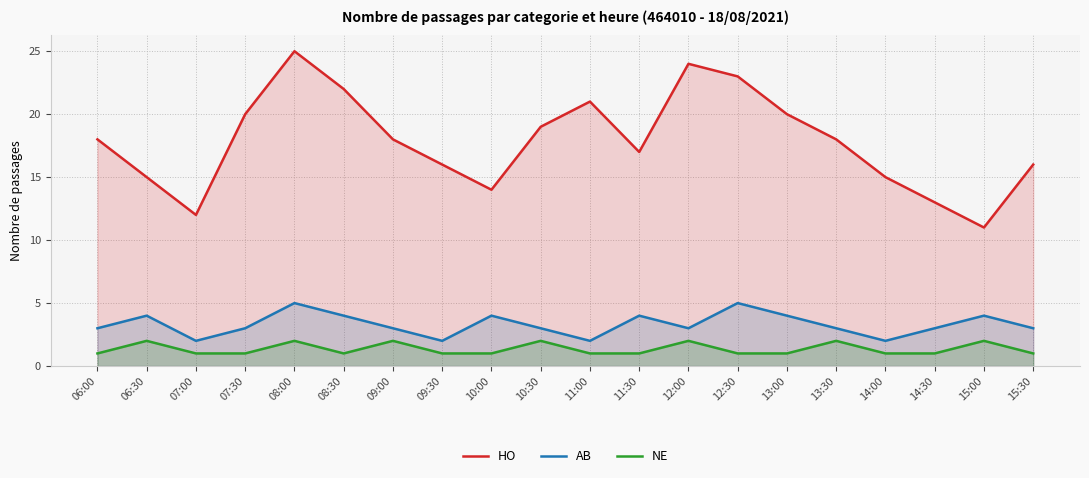

What is the value of the NE point at the 2nd from the left?

2